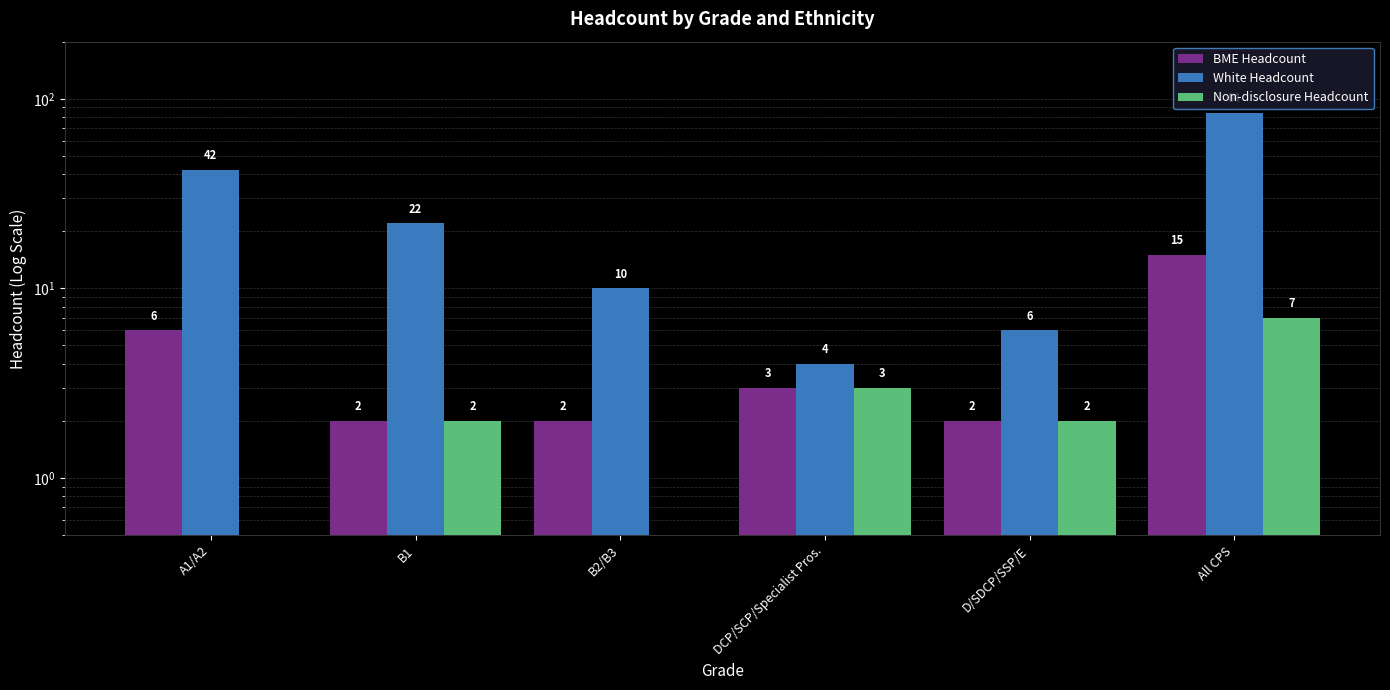

Rank the series at DCP/SCP/Specialist Pros. from highest to lowest value.

White Headcount, BME Headcount, Non-disclosure Headcount